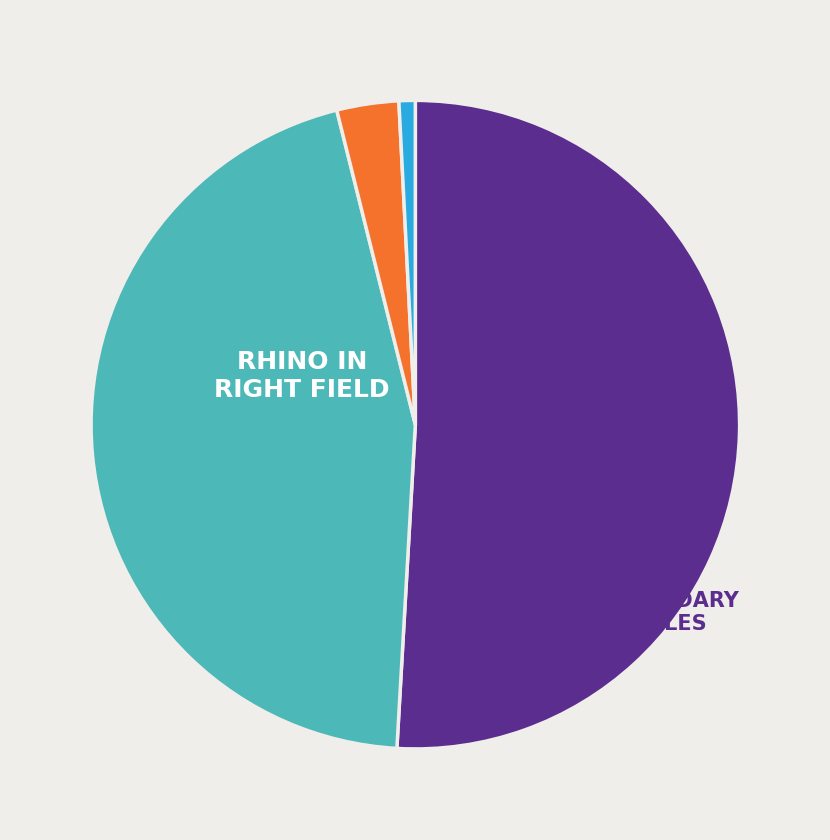

Does any single category account for the majority?

Yes